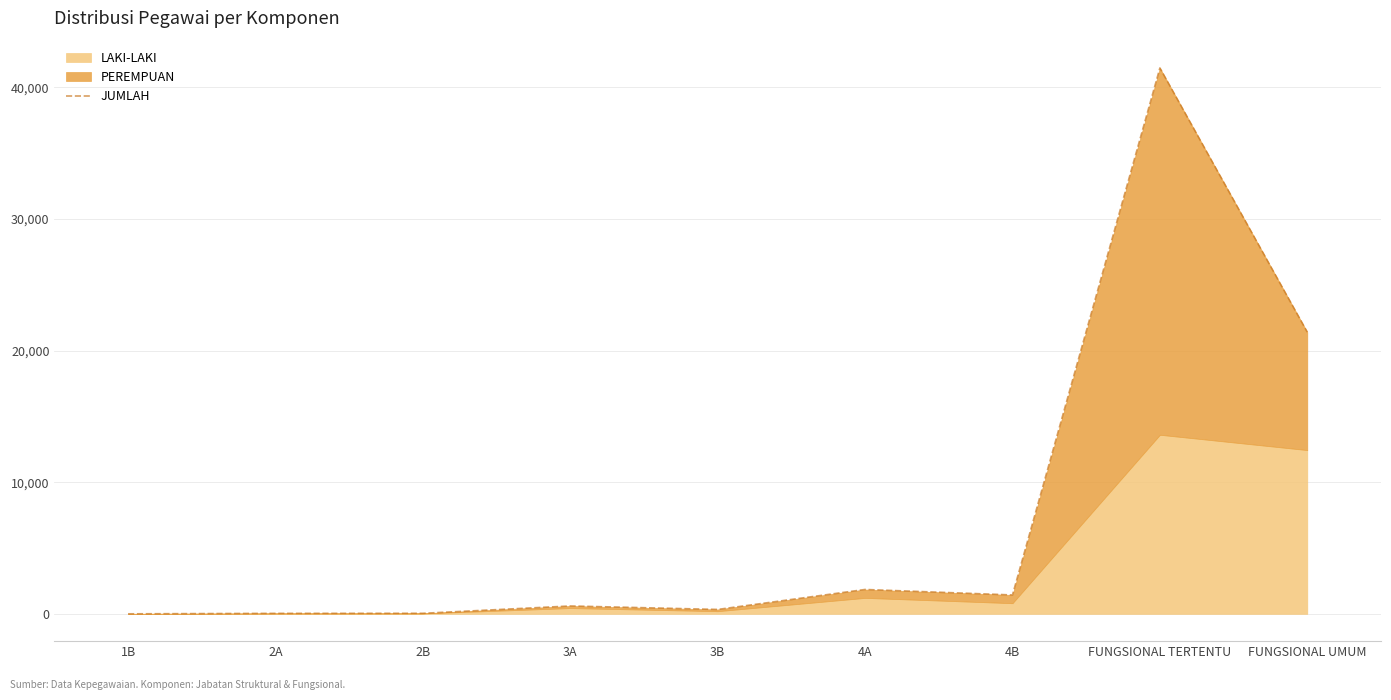

Is it true that the value at FUNGSIONAL TERTENTU is 25073?

False